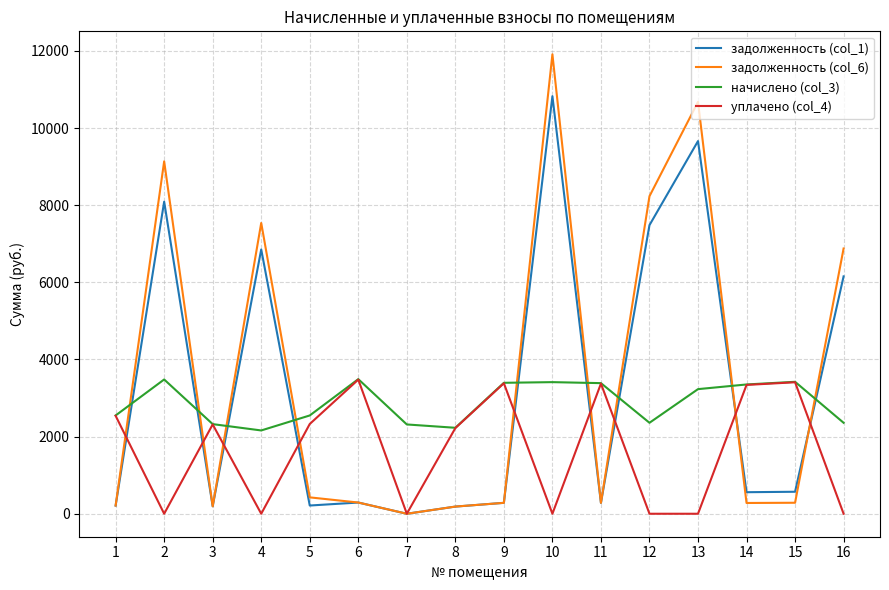

Which series has the widest spread of values?

задолженность (col_6)